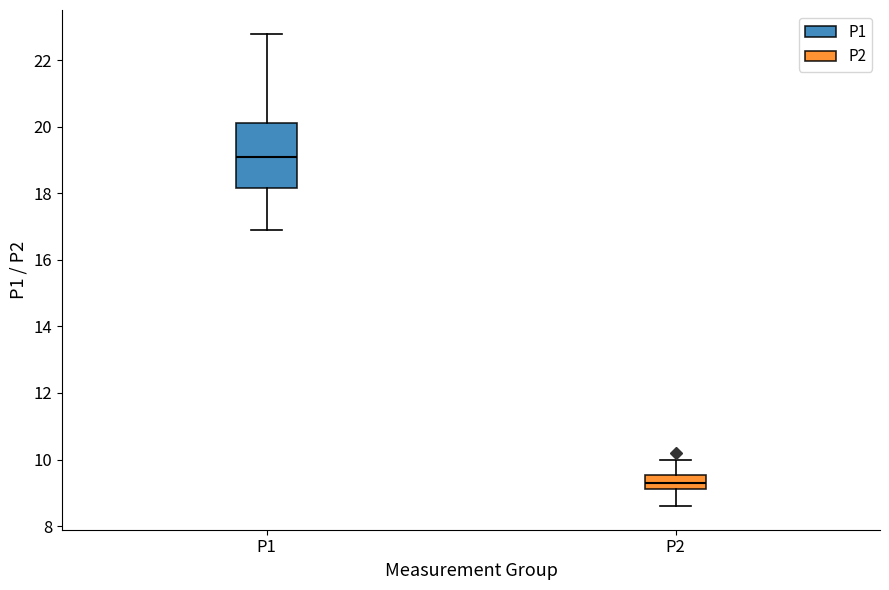

Where does the lower whisker of the box for P2 end on the y-axis? The values are not printed on the chart, so give them approximately, as read against the axis.

8.6